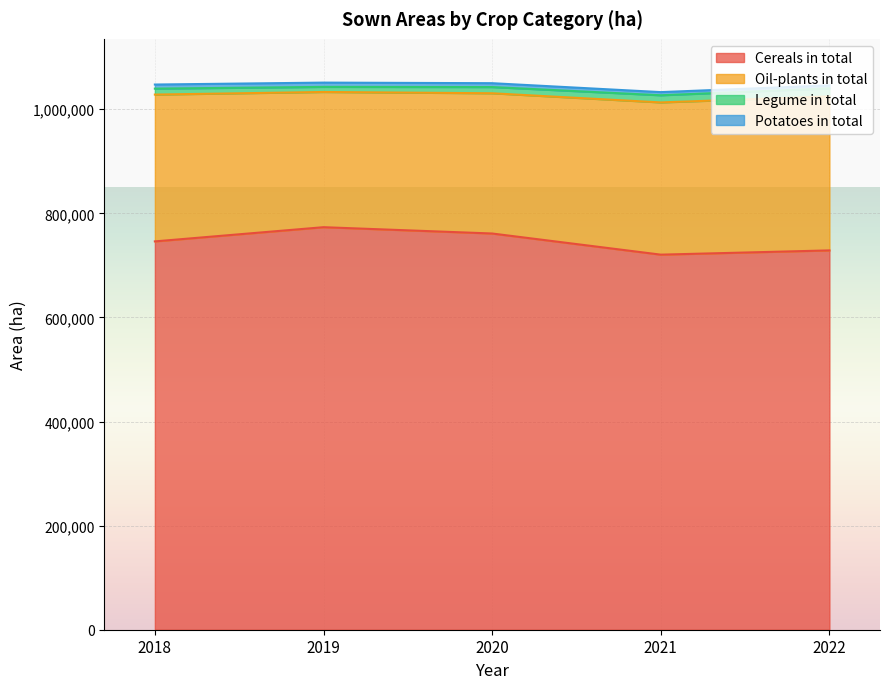

How many lines are shown in the chart?

4